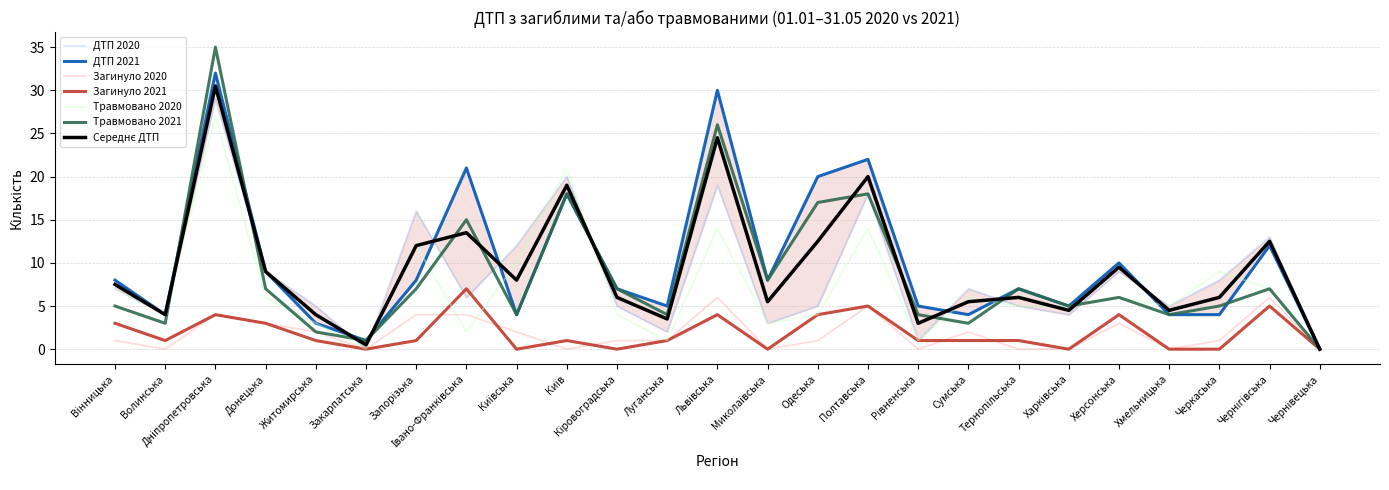

Does the chart display data point markers on the line(s)?

No